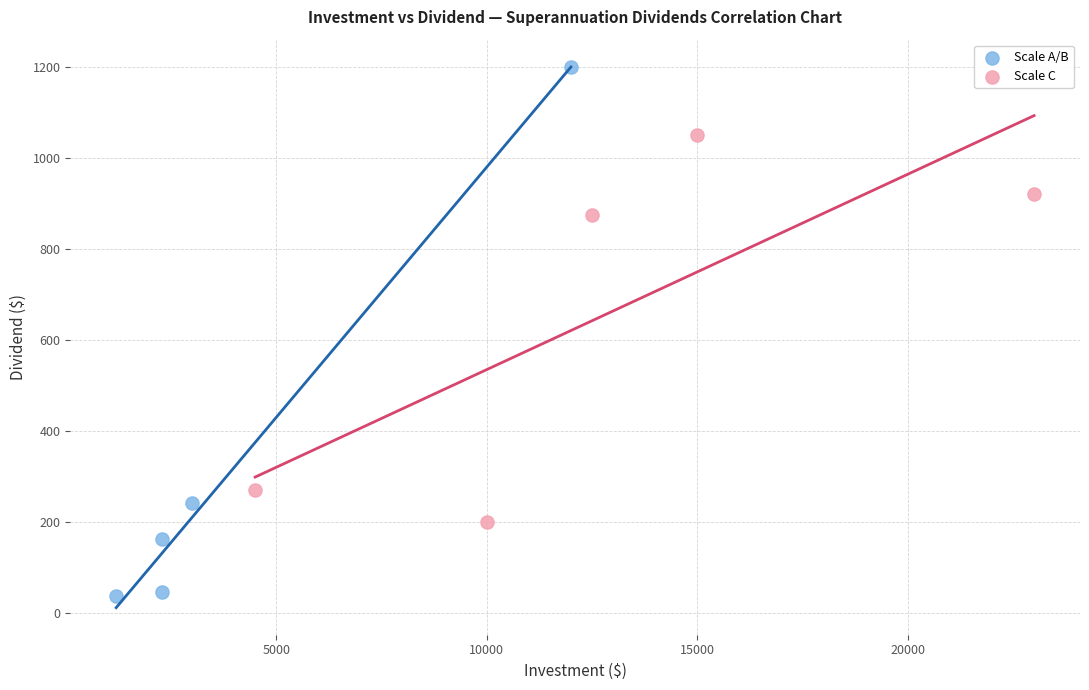

Which series contains the highest Y value?

Scale A/B